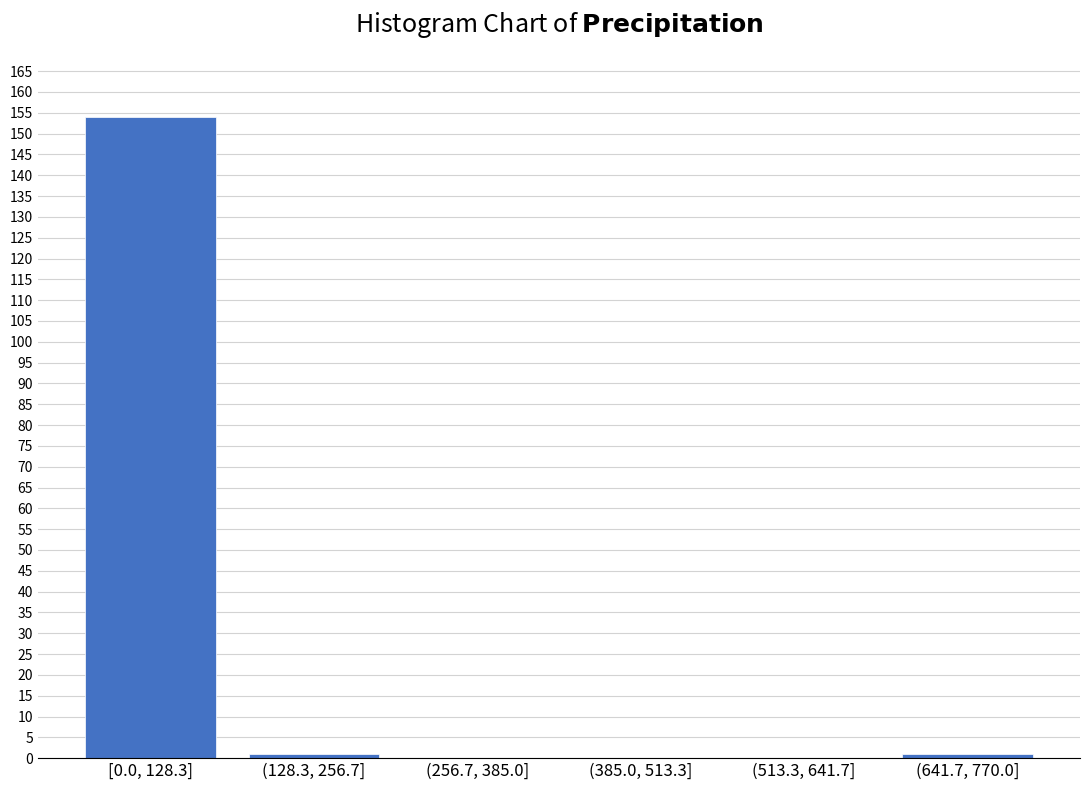

Reading right to left, extract all data points from this chart.

(641.7, 770.0]=1	(513.3, 641.7]=0	(385.0, 513.3]=0	(256.7, 385.0]=0	(128.3, 256.7]=1	[0.0, 128.3]=154